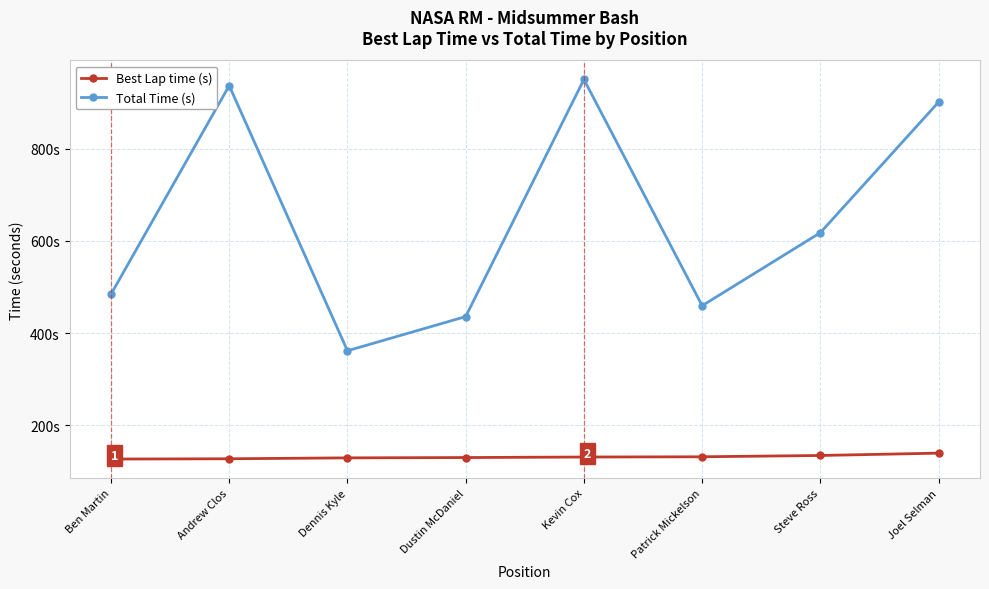

Is the value of Best Lap time (s) at Patrick Mickelson greater than the value of Total Time (s) at Ben Martin?

No